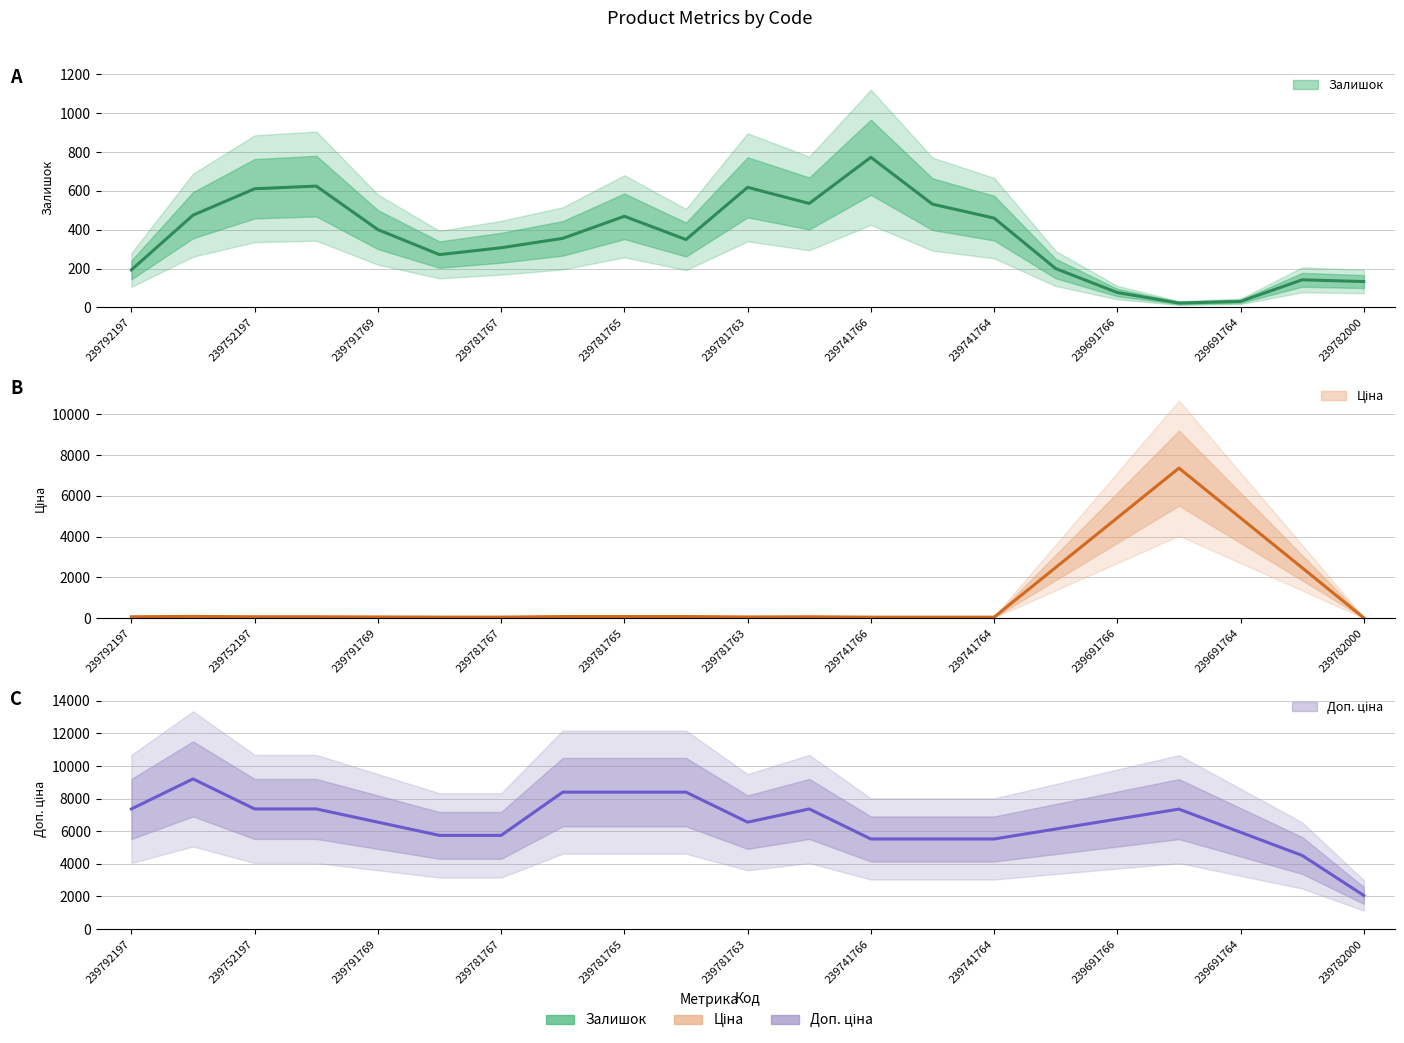

True or false: Ціна and Залишок cross at least once.

True